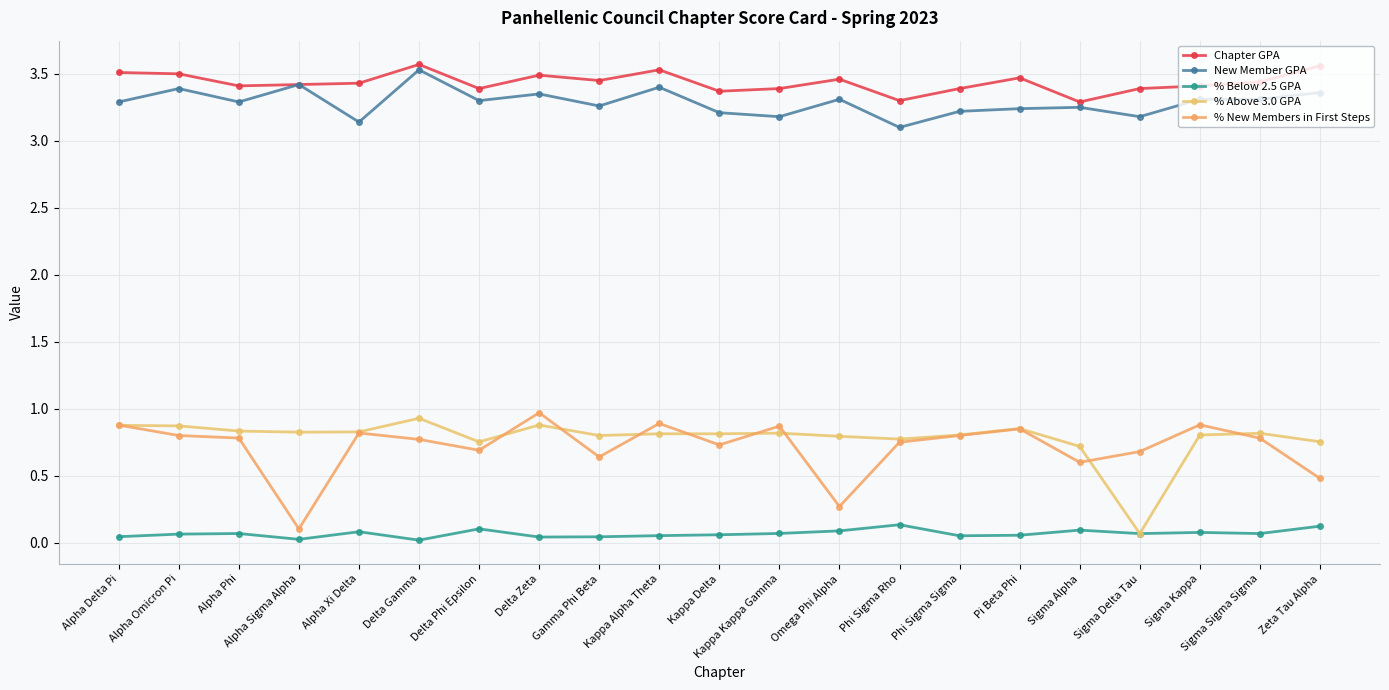

Reading left to right, extract all data points from this chart.

Chapter GPA: 3.5	3.5	3.4	3.4	3.4	3.6	3.4	3.5	3.5	3.5	3.4	3.4	3.5	3.3	3.4	3.5	3.3	3.4	3.4	3.4	3.6
New Member GPA: 3.3	3.4	3.3	3.4	3.1	3.5	3.3	3.4	3.3	3.4	3.2	3.2	3.3	3.1	3.2	3.2	3.2	3.2	3.3	3.3	3.4
% Below 2.5 GPA: 0.0	0.1	0.1	0.0	0.1	0.0	0.1	0.0	0.0	0.1	0.1	0.1	0.1	0.1	0.1	0.1	0.1	0.1	0.1	0.1	0.1
% Above 3.0 GPA: 0.9	0.9	0.8	0.8	0.8	0.9	0.8	0.9	0.8	0.8	0.8	0.8	0.8	0.8	0.8	0.9	0.7	0.1	0.8	0.8	0.8
% New Members in First Steps: 0.9	0.8	0.8	0.1	0.8	0.8	0.7	1.0	0.6	0.9	0.7	0.9	0.3	0.8	0.8	0.8	0.6	0.7	0.9	0.8	0.5